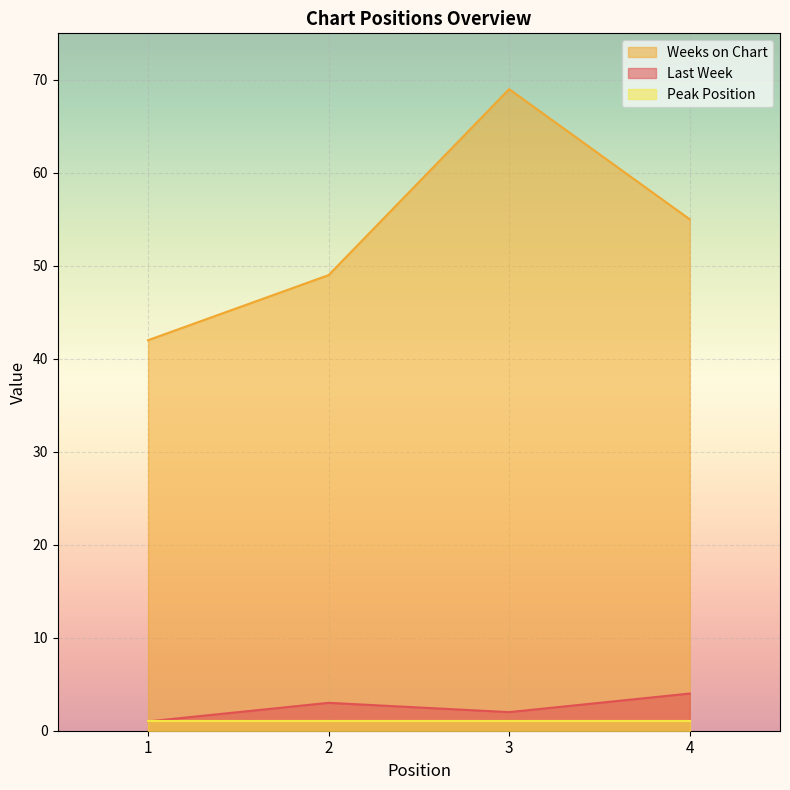

What is the difference between the Weeks on Chart values at 2 and 3?

20